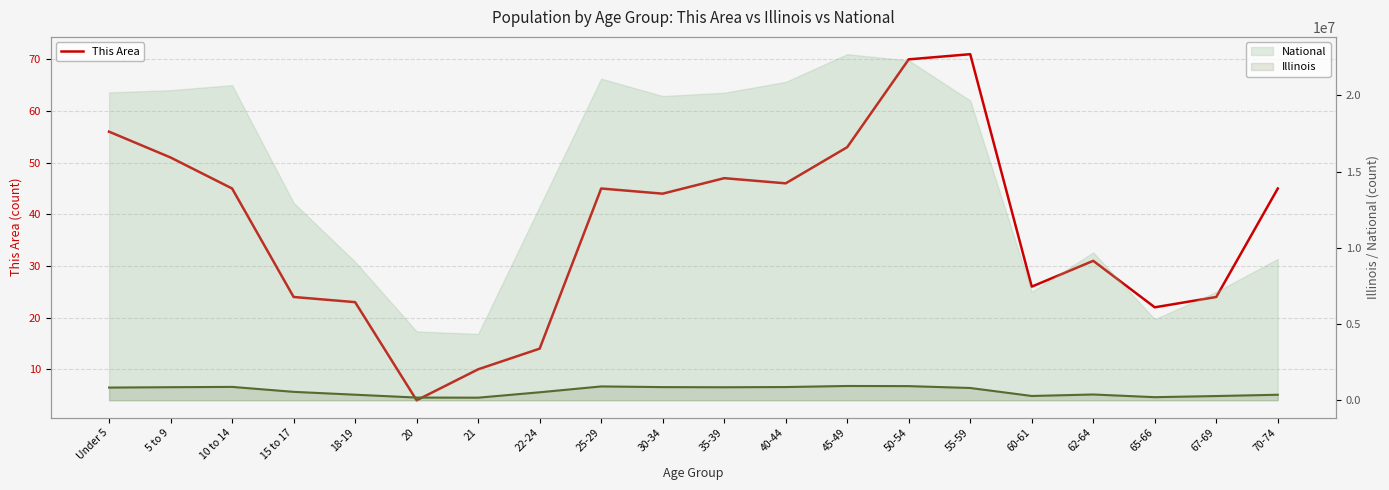

Rank the categories by value from lowest to highest.

20, 21, 22-24, 65-66, 18-19, 15 to 17, 67-69, 60-61, 62-64, 30-34, 10 to 14, 25-29, 70-74, 40-44, 35-39, 5 to 9, 45-49, Under 5, 50-54, 55-59